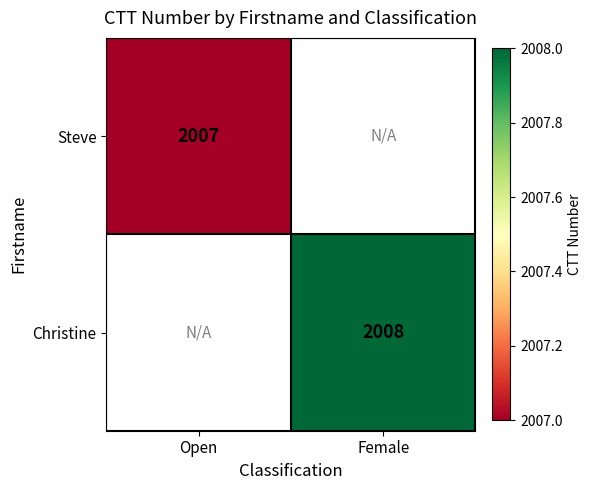

Which has a higher value, Female or Open?

Open